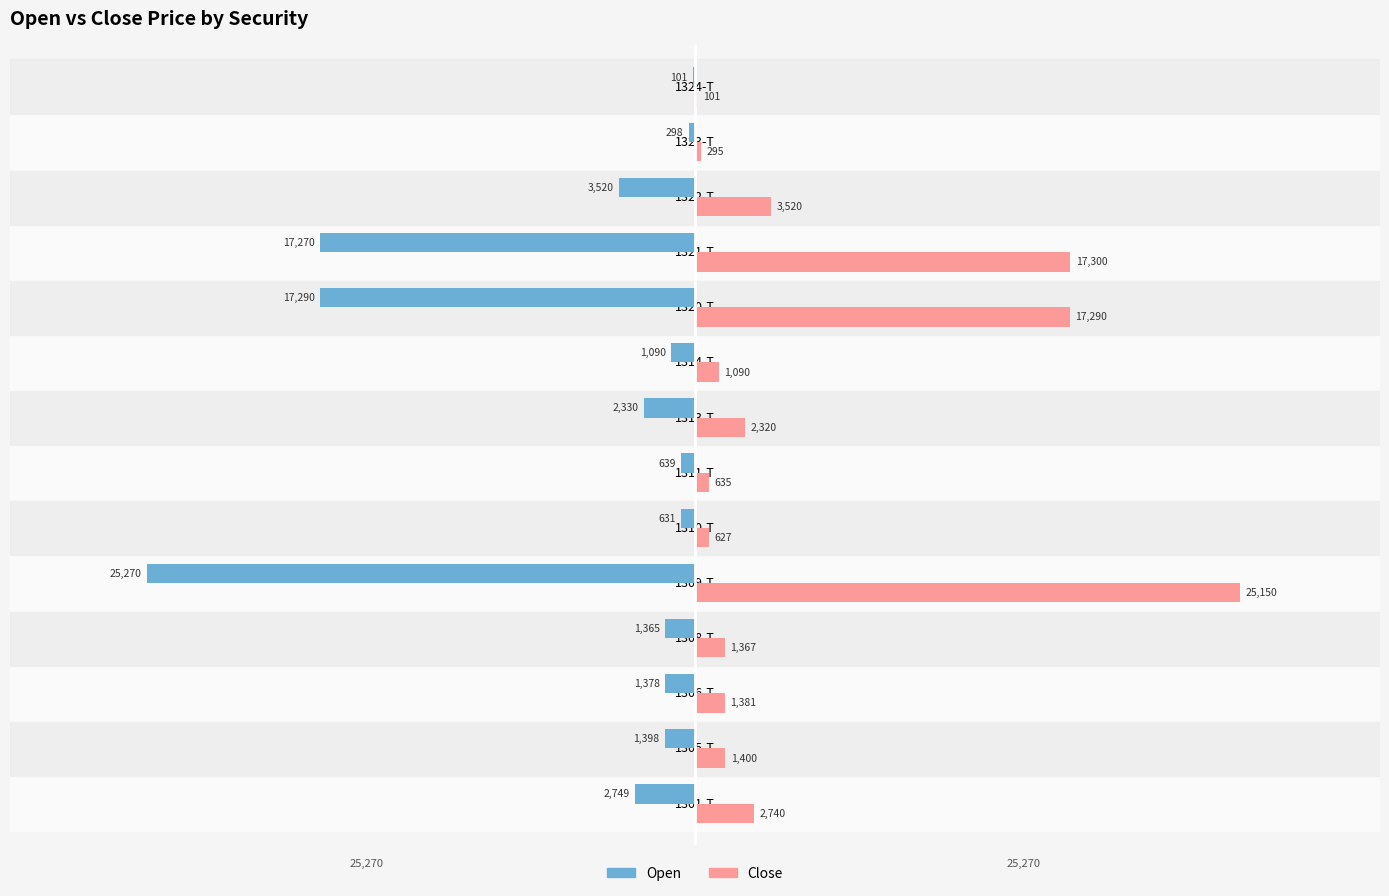

Is it true that Open equals -1378 at 1306-T?

True